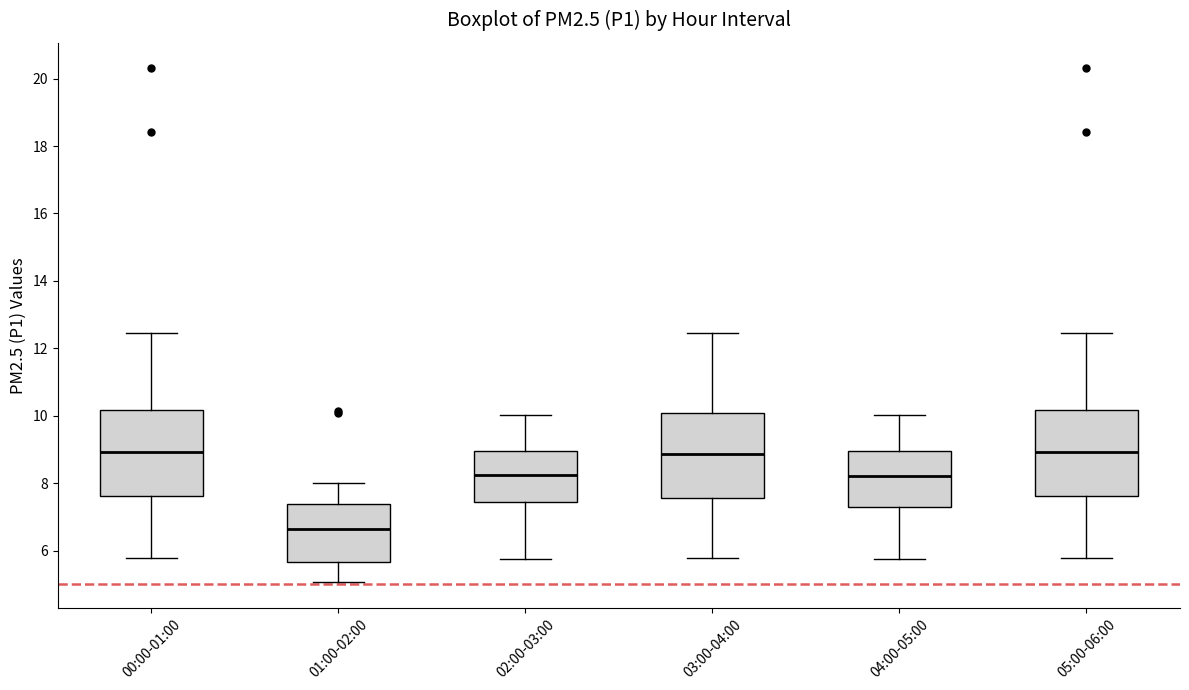

Reading left to right, read every box against the y-axis: the position of its median line, the range the box covers, and the ends of its whiskers. The values are not printed on the chart, so give them approximately, as read against the axis.

00:00-01:00: median 9.0, box 7.6 to 10.2, whiskers 5.8 to 12.4
01:00-02:00: median 6.6, box 5.6 to 7.4, whiskers 5.0 to 8.0
02:00-03:00: median 8.2, box 7.4 to 9.0, whiskers 5.8 to 10.0
03:00-04:00: median 8.8, box 7.6 to 10.0, whiskers 5.8 to 12.4
04:00-05:00: median 8.2, box 7.4 to 9.0, whiskers 5.8 to 10.0
05:00-06:00: median 9.0, box 7.6 to 10.2, whiskers 5.8 to 12.4